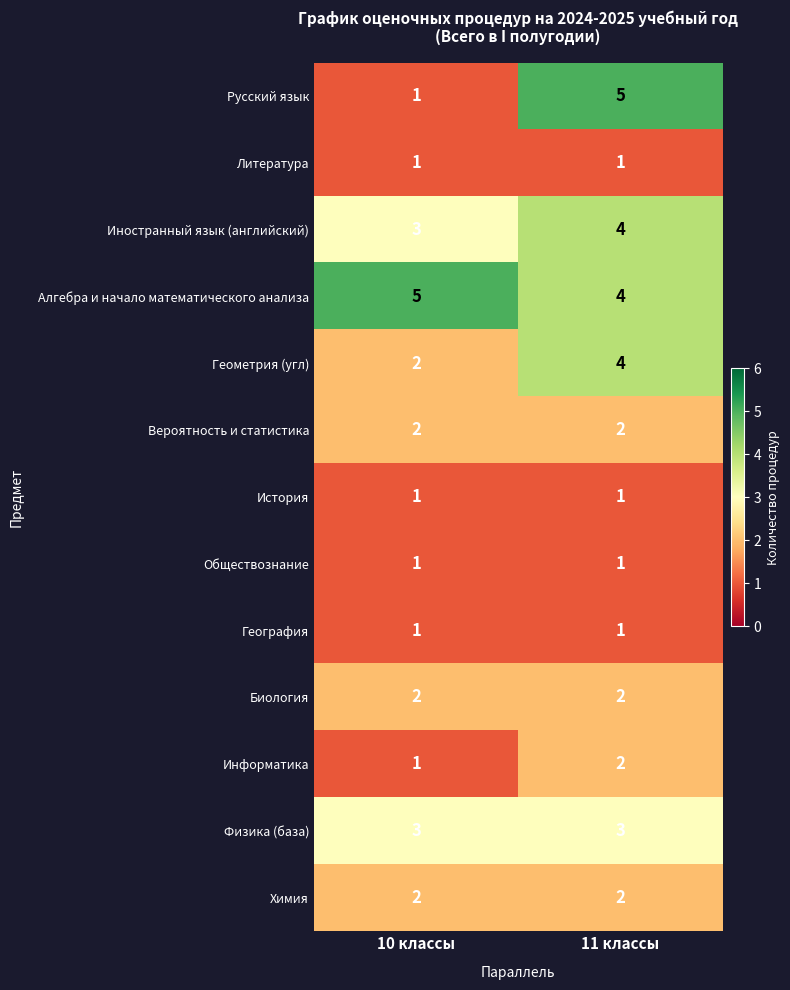

Reading left to right, extract all data points from this chart.

Русский язык: 10 классы=1	11 классы=5
Литература: 10 классы=1	11 классы=1
Иностранный язык (английский): 10 классы=3	11 классы=4
Алгебра и начало математического анализа: 10 классы=5	11 классы=4
Геометрия (угл): 10 классы=2	11 классы=4
Вероятность и статистика: 10 классы=2	11 классы=2
История: 10 классы=1	11 классы=1
Обществознание: 10 классы=1	11 классы=1
География: 10 классы=1	11 классы=1
Биология: 10 классы=2	11 классы=2
Информатика: 10 классы=1	11 классы=2
Физика (база): 10 классы=3	11 классы=3
Химия: 10 классы=2	11 классы=2